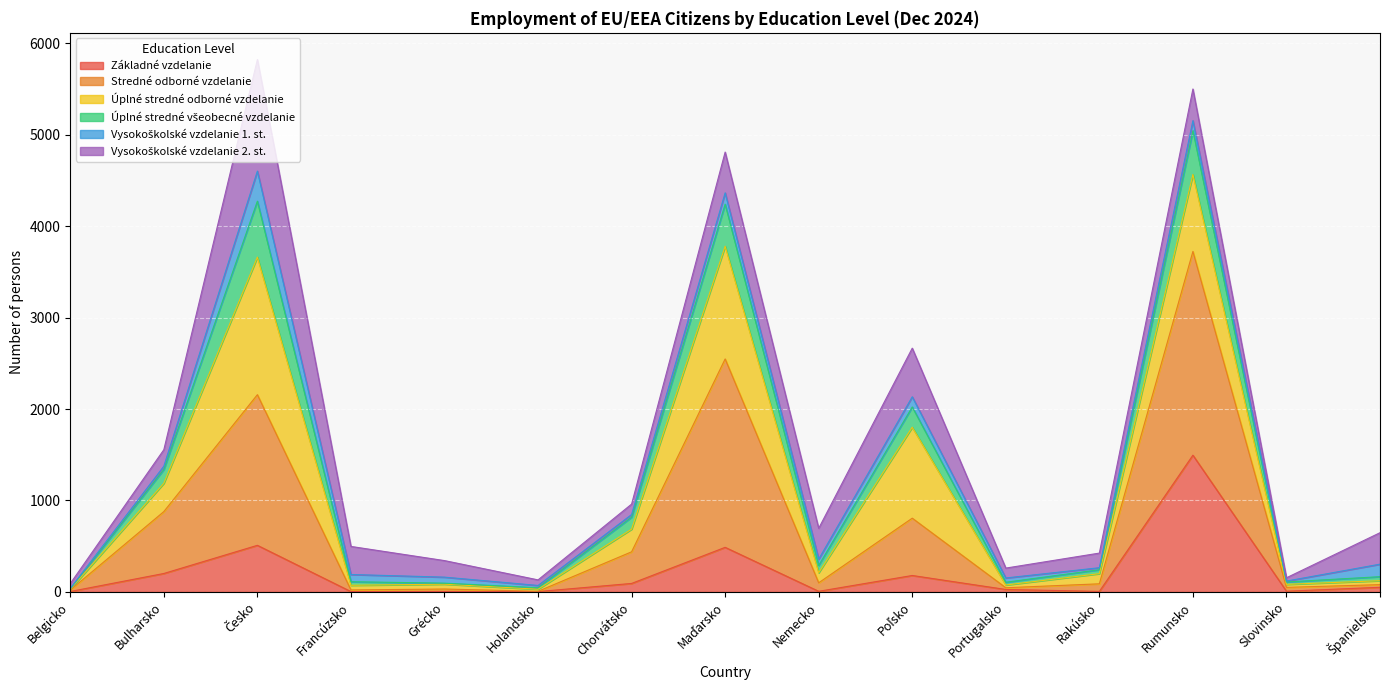

In Základné vzdelanie, how many points are lower than both neighbors (excluding endpoints)?

5